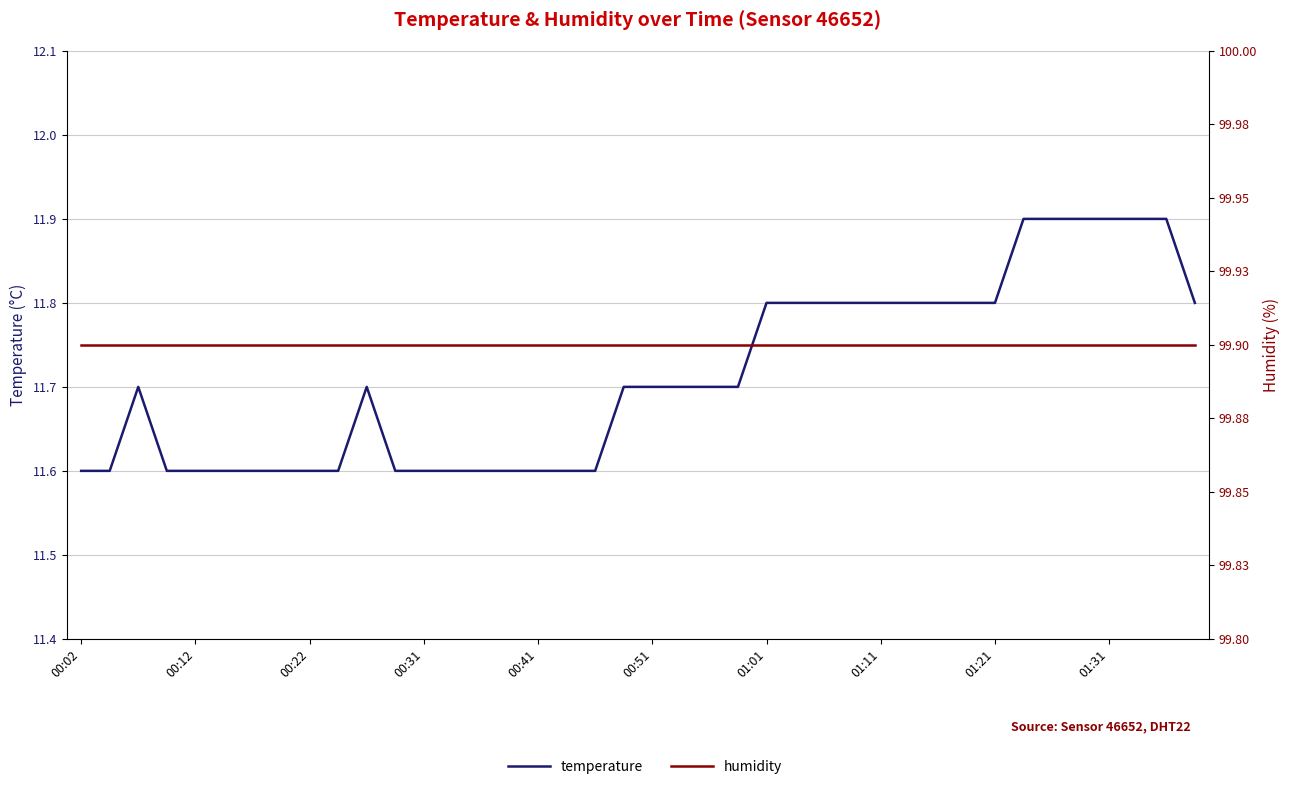

Which series has the largest range (max minus min)?

temperature